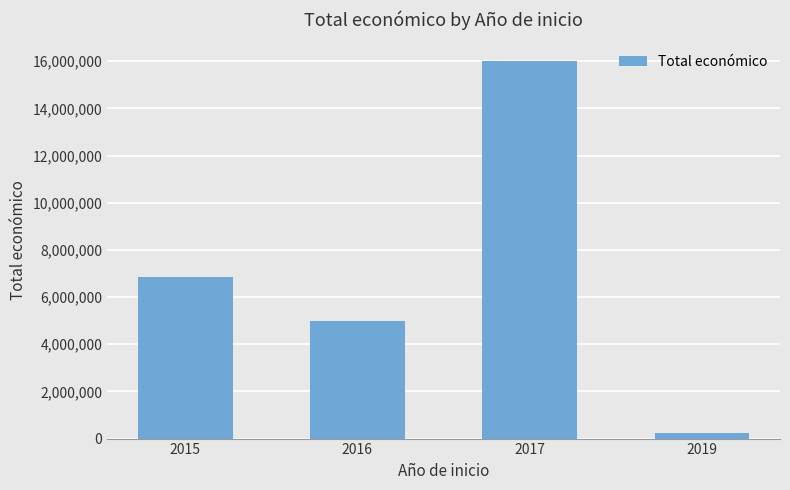

True or false: the data shows 15999290 at 2017.

True